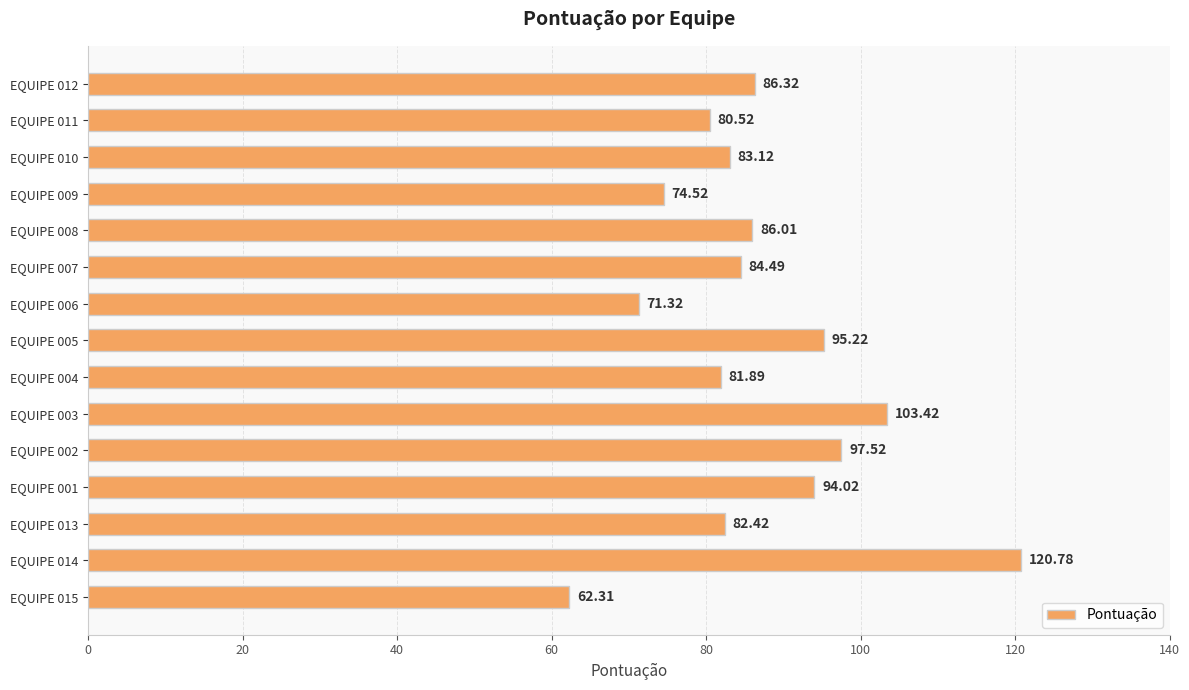

What is the ratio of the value at EQUIPE 012 to the value at EQUIPE 002?

0.9